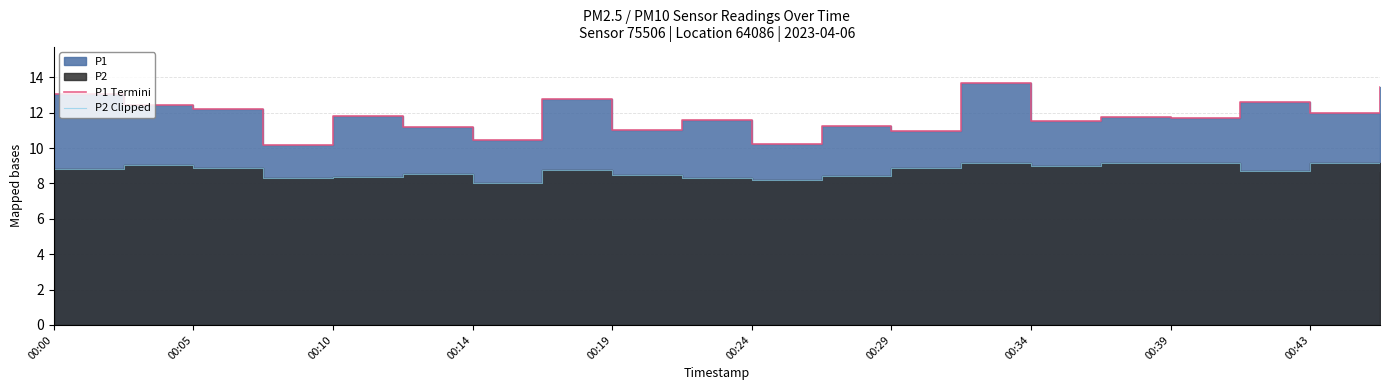

Where does the P1 Termini series first go above 11?

00:00